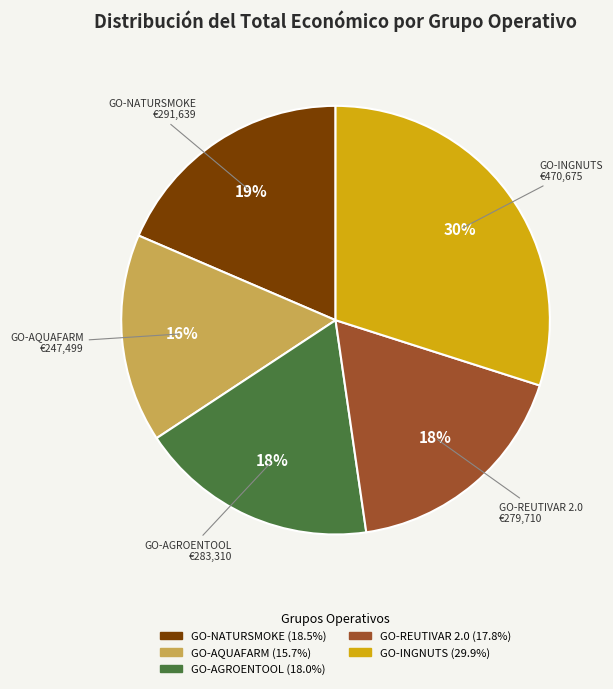

The GO-AGROENTOOL slice represents 18% of the pie. True or false?

True